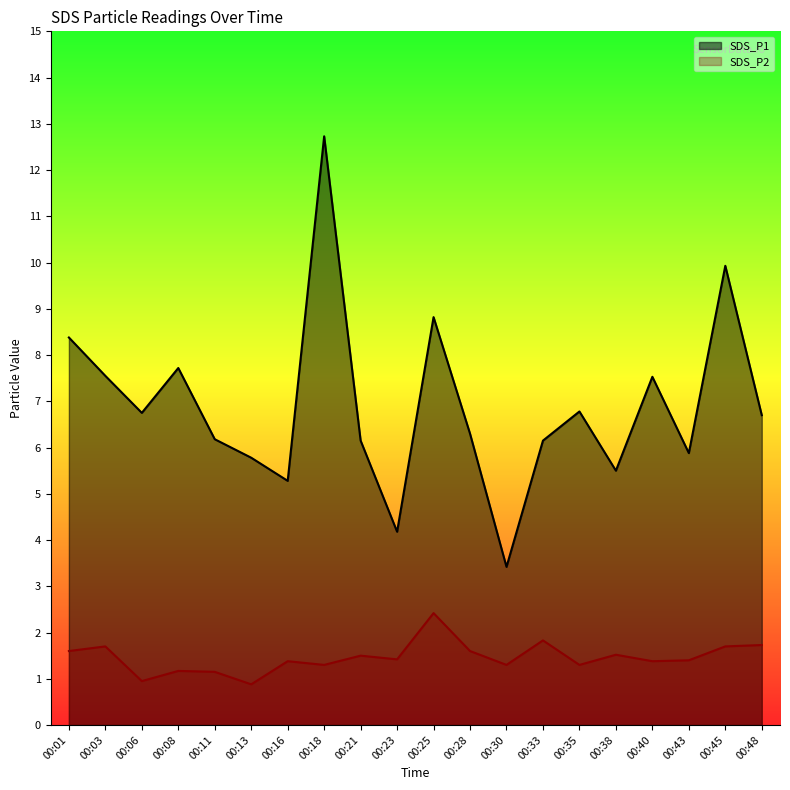

Reading right to left, transcribe all the data shown in this chart.

SDS_P1: 6.7	9.9	5.9	7.5	5.5	6.8	6.2	3.4	6.3	8.8	4.2	6.2	12.7	5.3	5.8	6.2	7.7	6.8	7.5	8.4
SDS_P2: 1.7	1.7	1.4	1.4	1.5	1.3	1.8	1.3	1.6	2.4	1.4	1.5	1.3	1.4	0.9	1.1	1.2	0.9	1.7	1.6